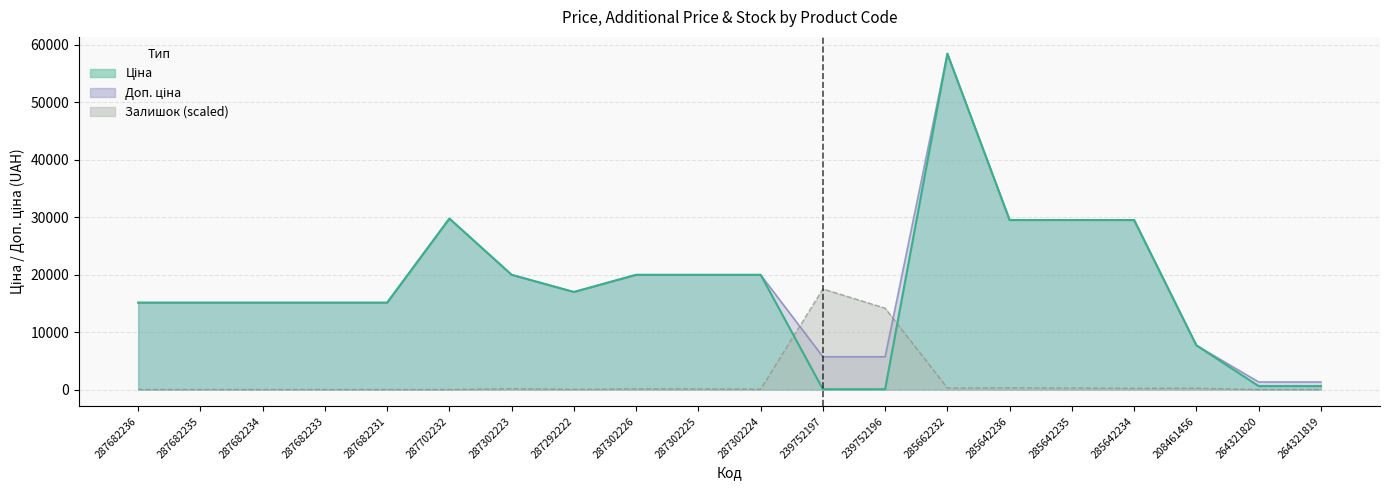

What is the sum of all Ціна values?

358098.3